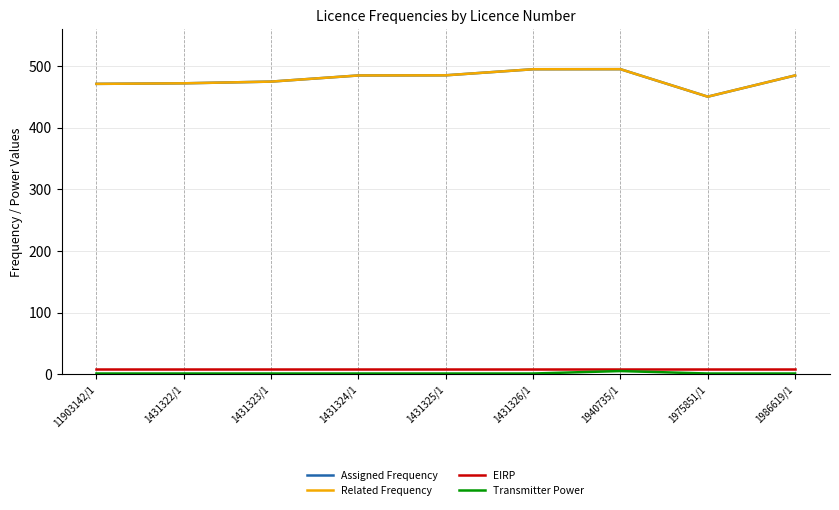

Between 1431325/1 and 1431326/1, which series saw the biggest shift?

Assigned Frequency